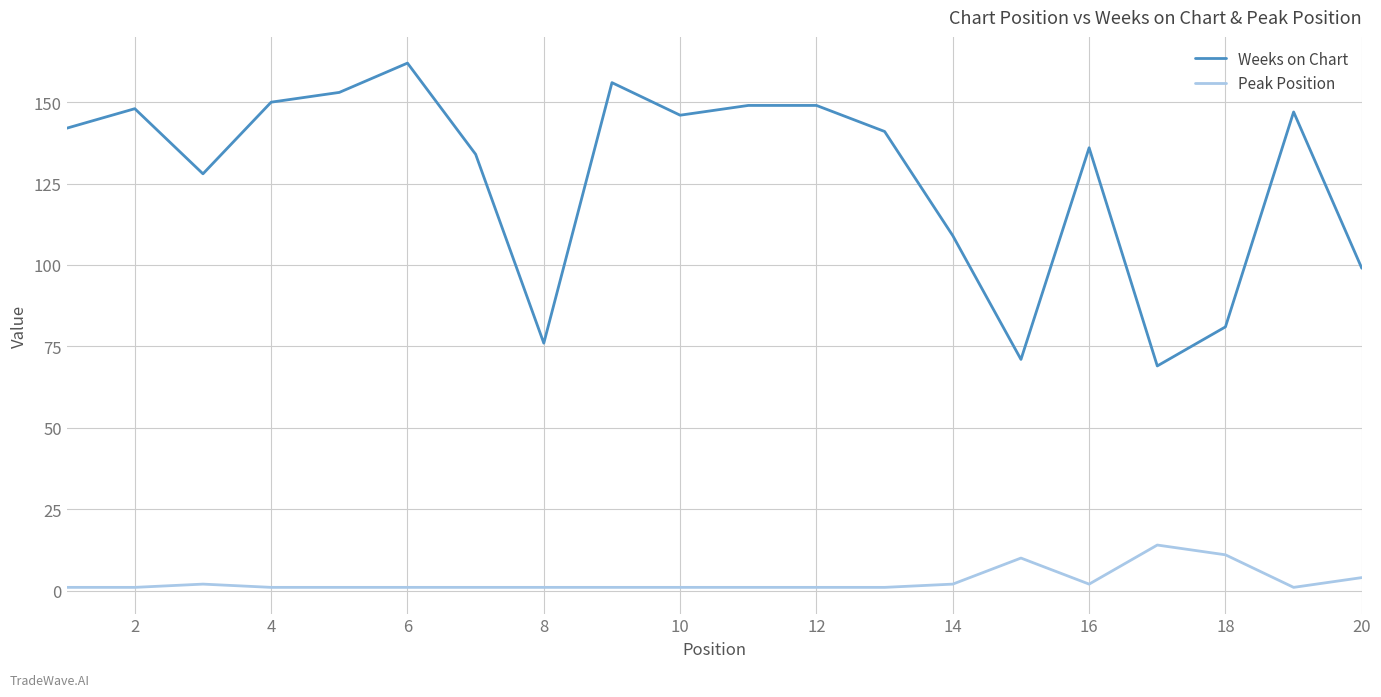

True or false: Peak Position and Weeks on Chart cross at least once.

False